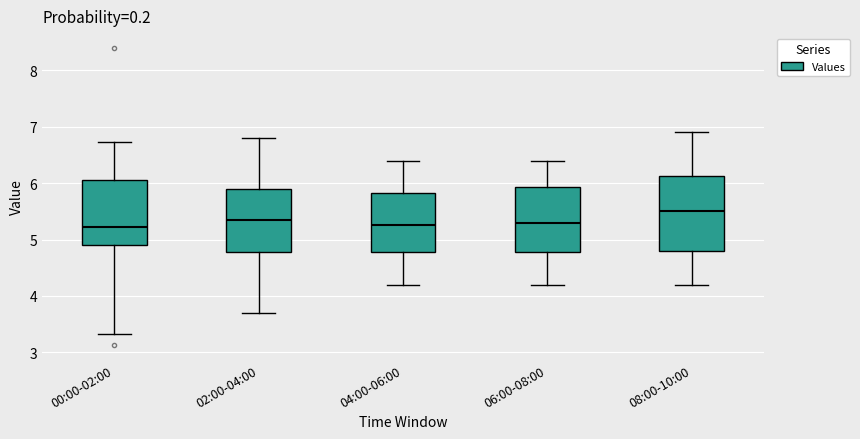

Where is the lower edge of the box for 06:00-08:00 on the y-axis? The values are not printed on the chart, so give them approximately, as read against the axis.

4.8